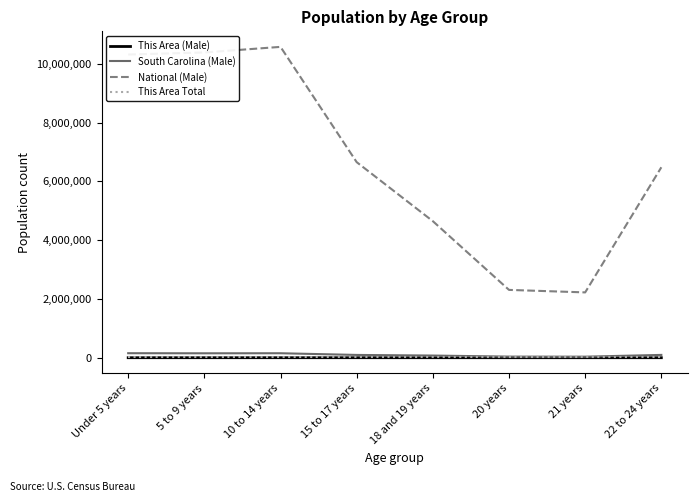

Which series has the largest total across all categories?

National (Male)